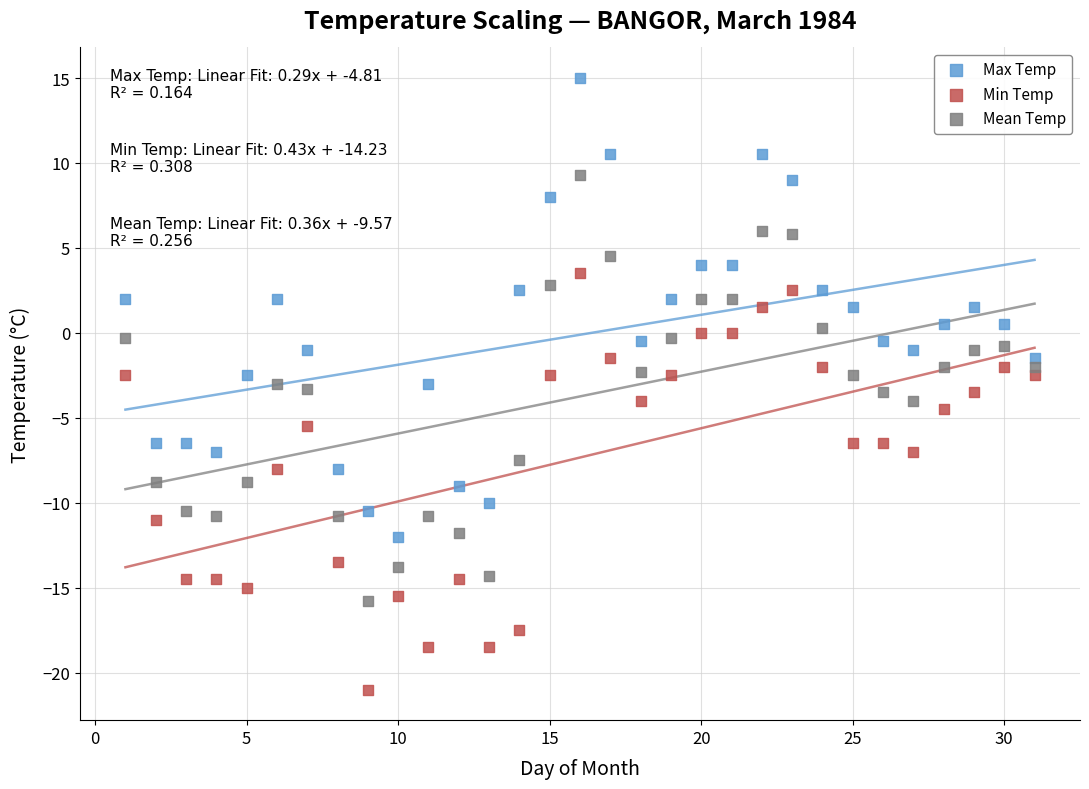

Which series reaches the minimum Y coordinate?

Min Temp